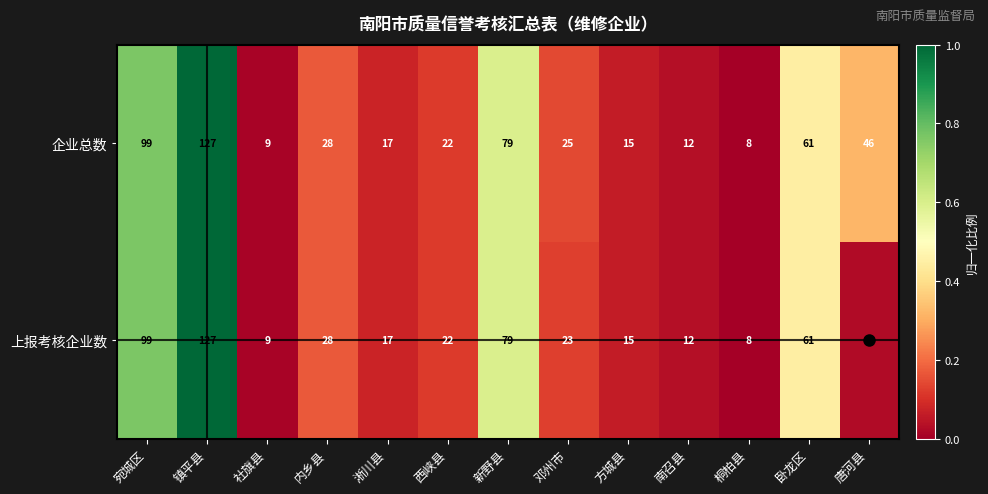

How many categories are shown in the chart?

13